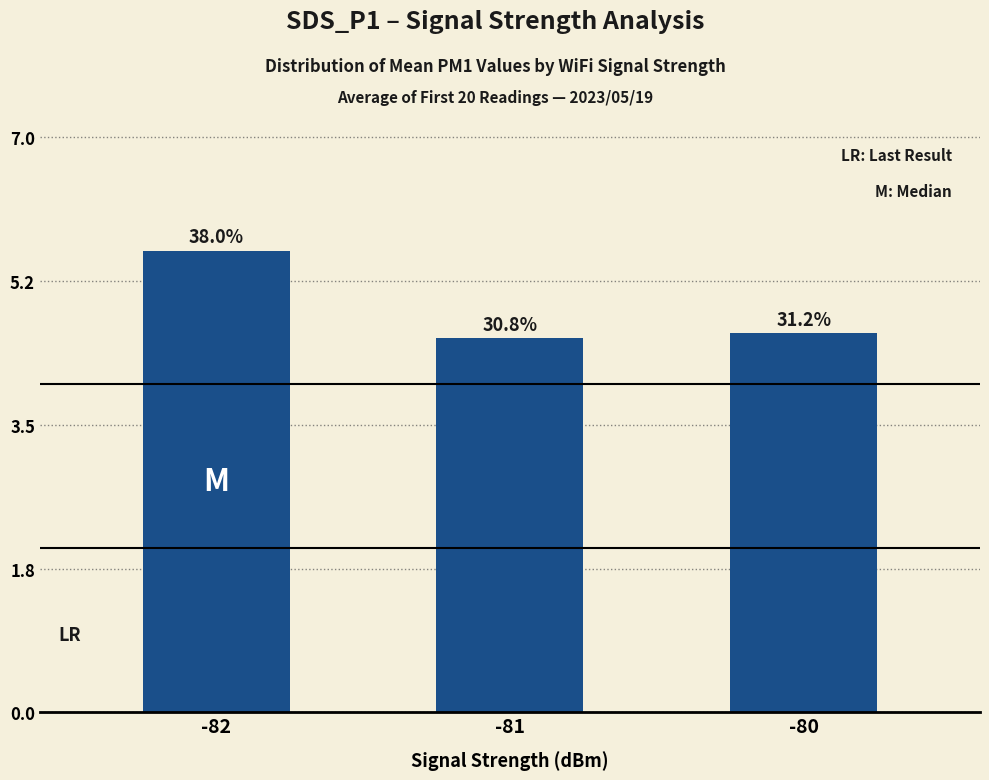

What is the difference between the maximum and minimum values?

1.1